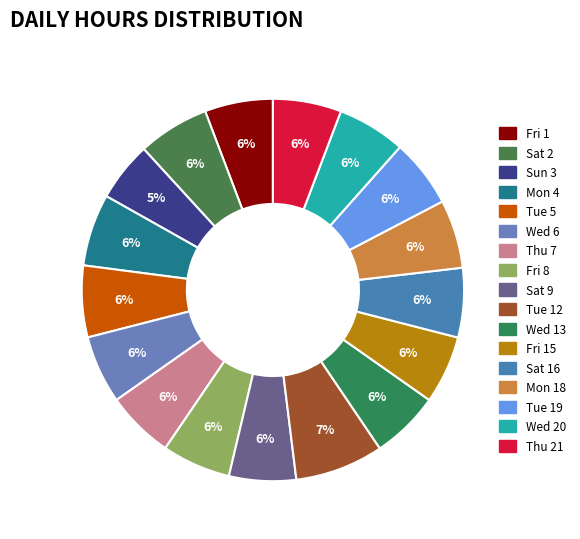

How many slices are in this pie chart?

17